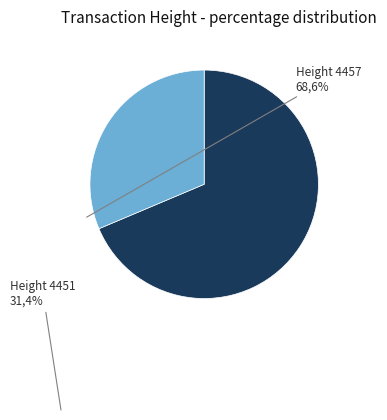

Is there any slice that represents more than half of the pie?

Yes